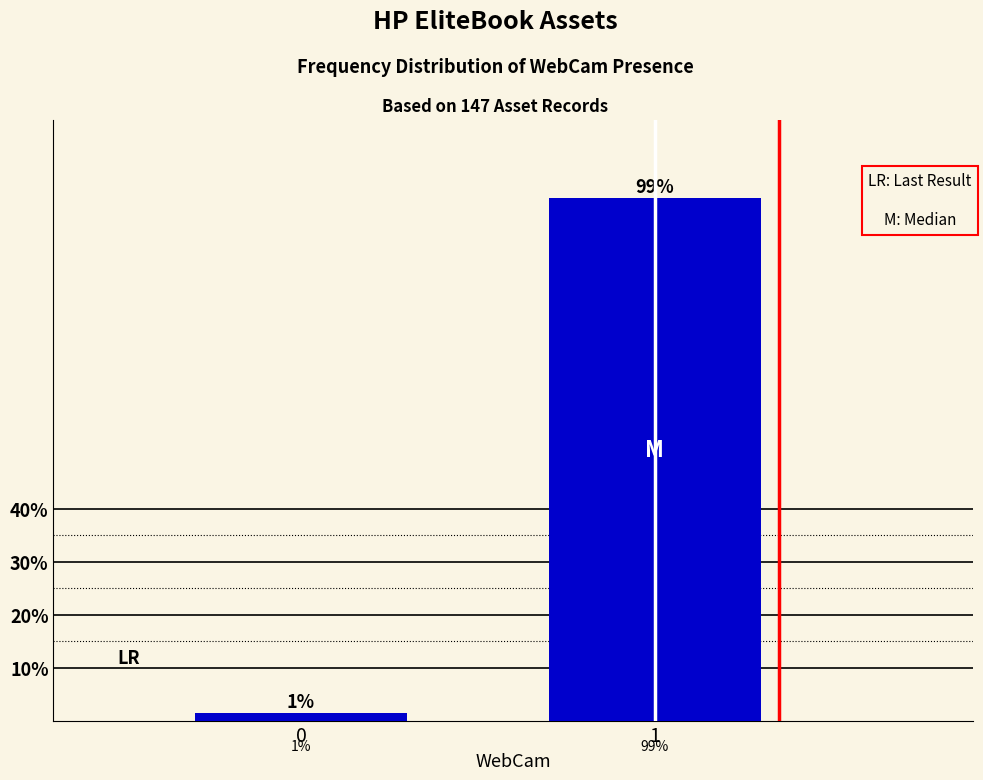

Rank the categories by value from lowest to highest.

0, 1